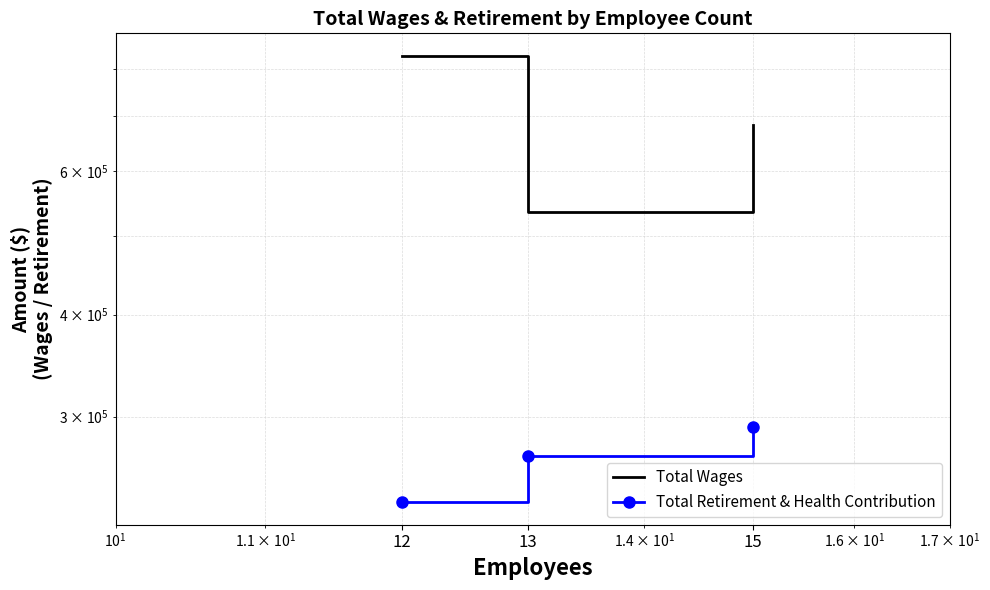

Rank the series by their average value, from lowest to highest.

Total Retirement & Health Contribution, Total Wages